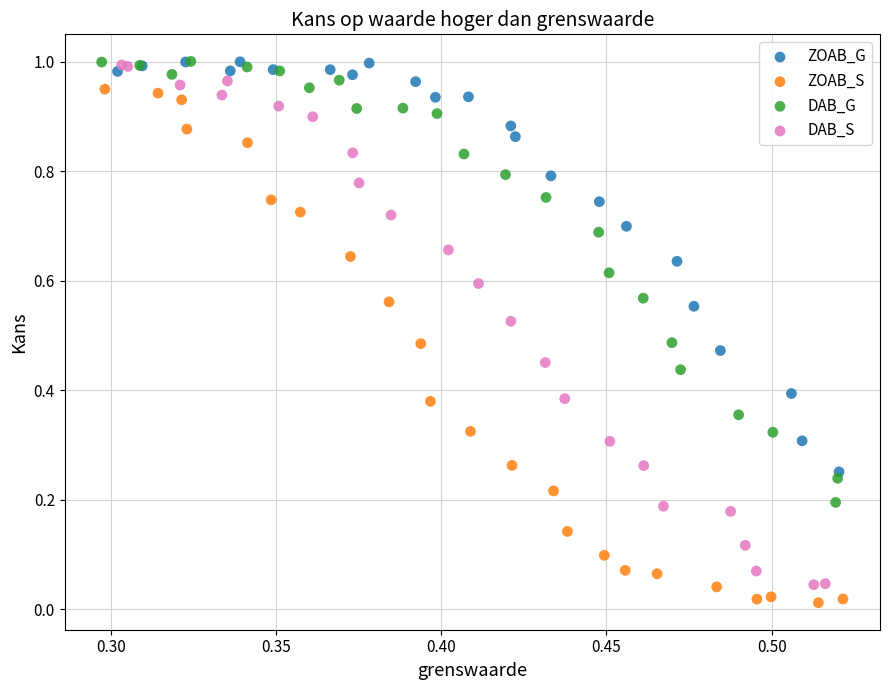

What are all the series names shown in the legend?

ZOAB_G, ZOAB_S, DAB_G, DAB_S